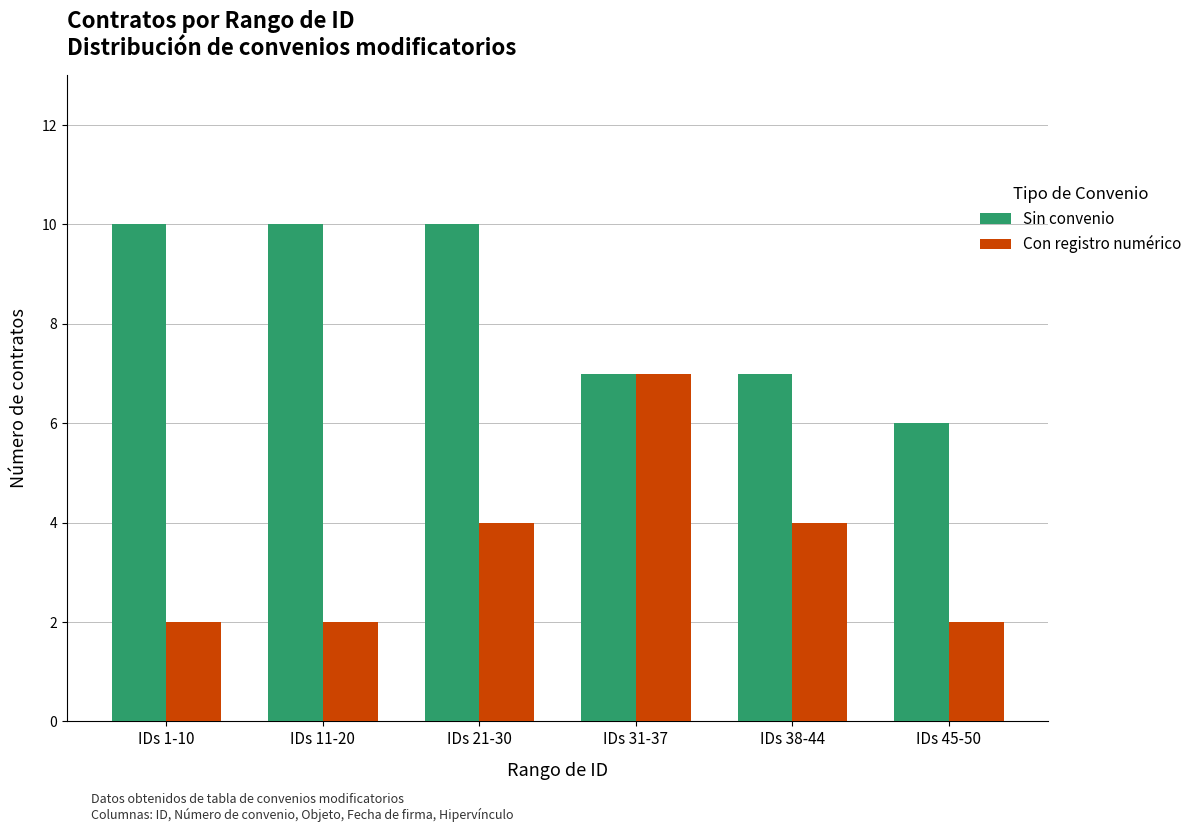

Count the number of data series in this chart.

2